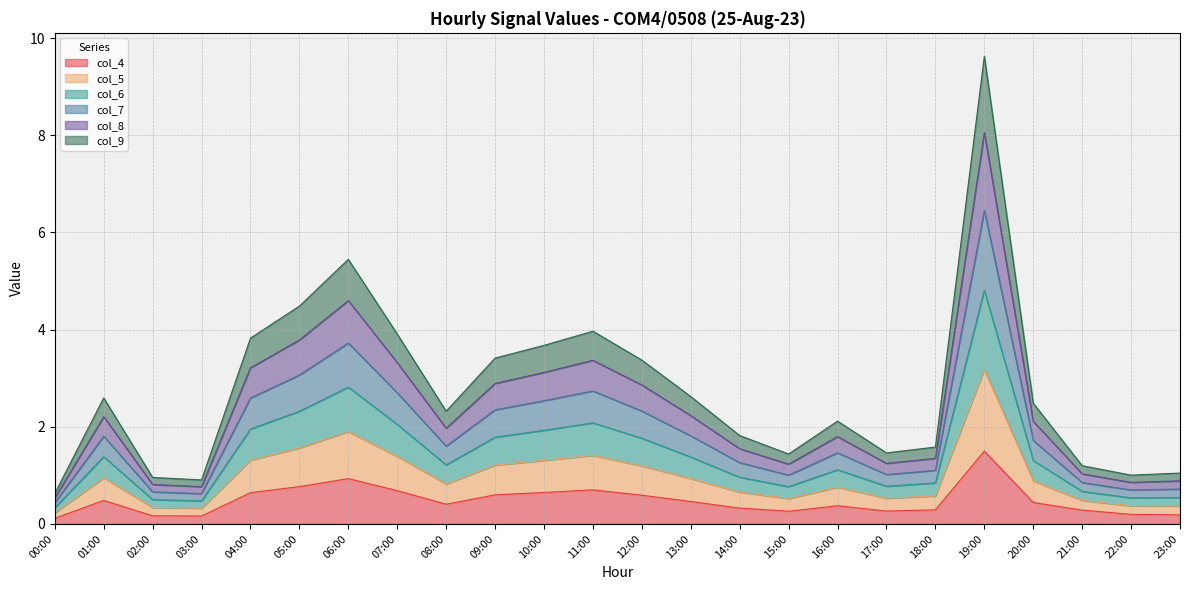

Which series has the largest total across all categories?

col_6